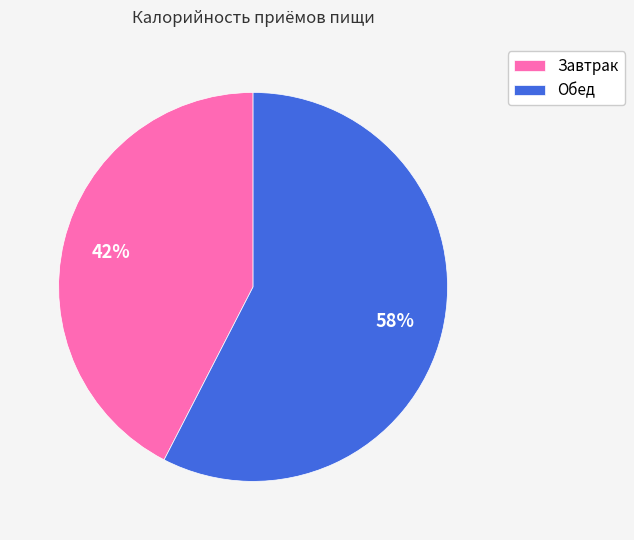

How many segments does this pie chart have?

2